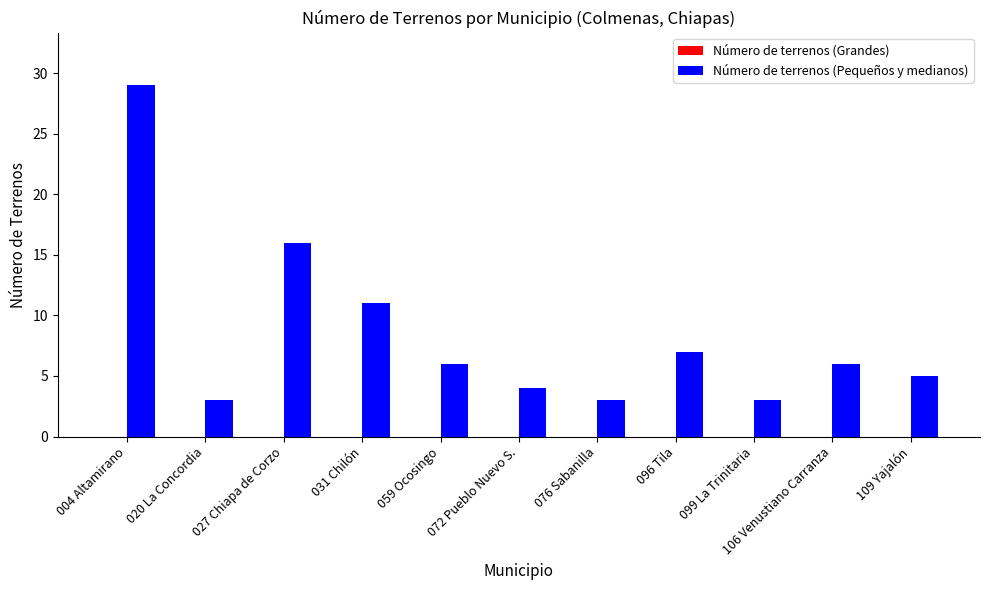

What is the label of the 9th bar from the right?

027 Chiapa de Corzo